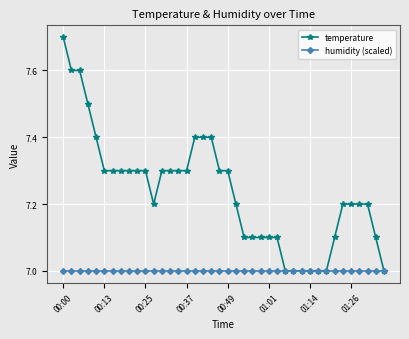

What is the value of the humidity (scaled) point at the 4th from the left?

7.0